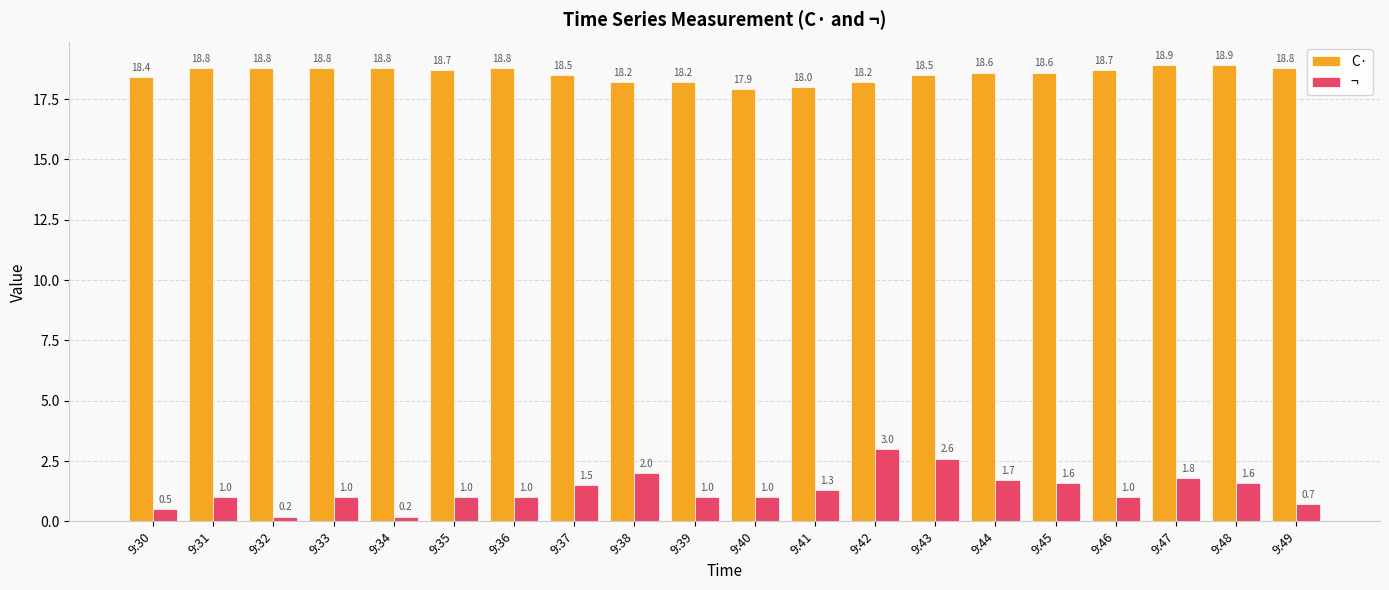

The value of C· at 9:43 is 18.5. True or false?

True